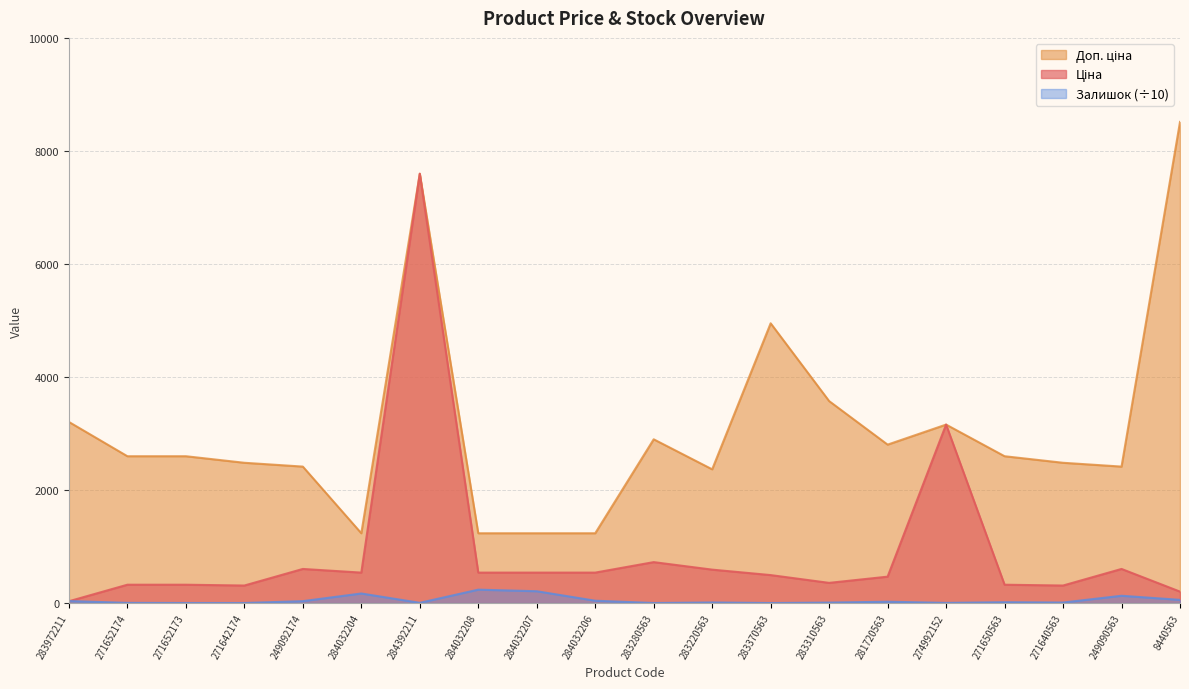

How many lines are shown in the chart?

3